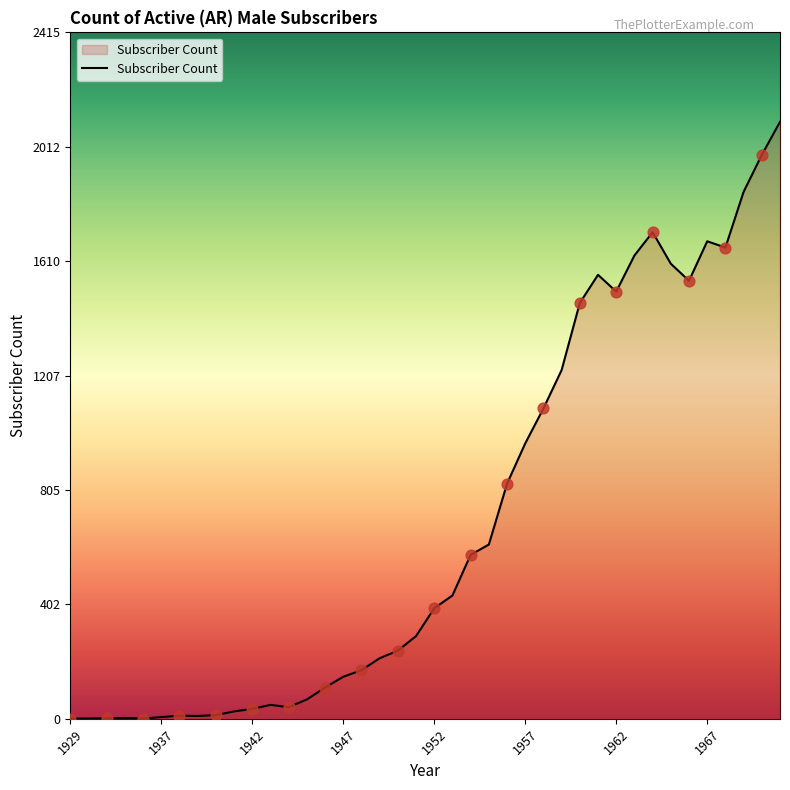

What is the maximum value shown in the chart?

2100